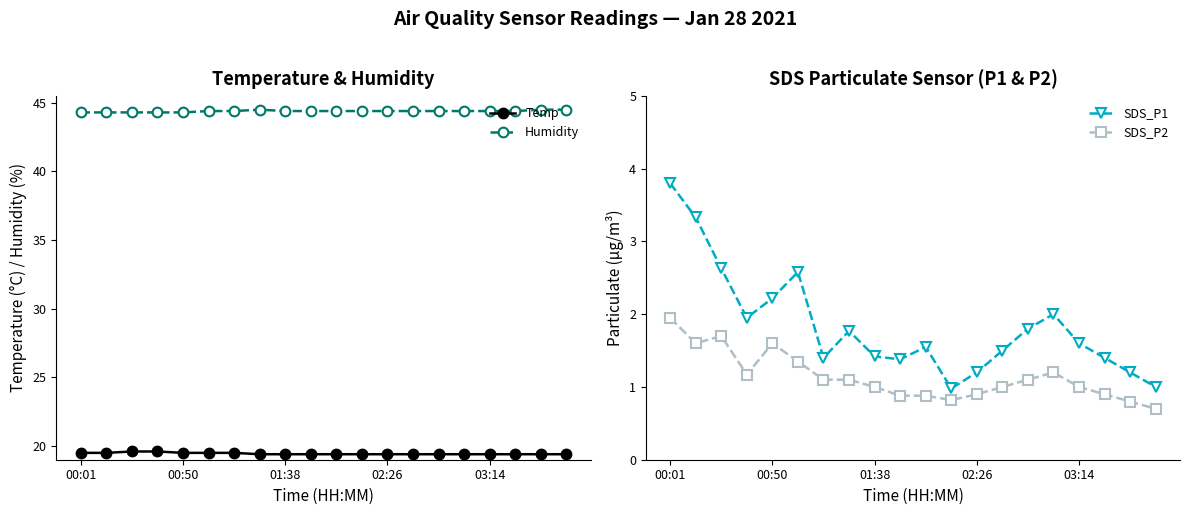

How many lines are shown in the chart?

4